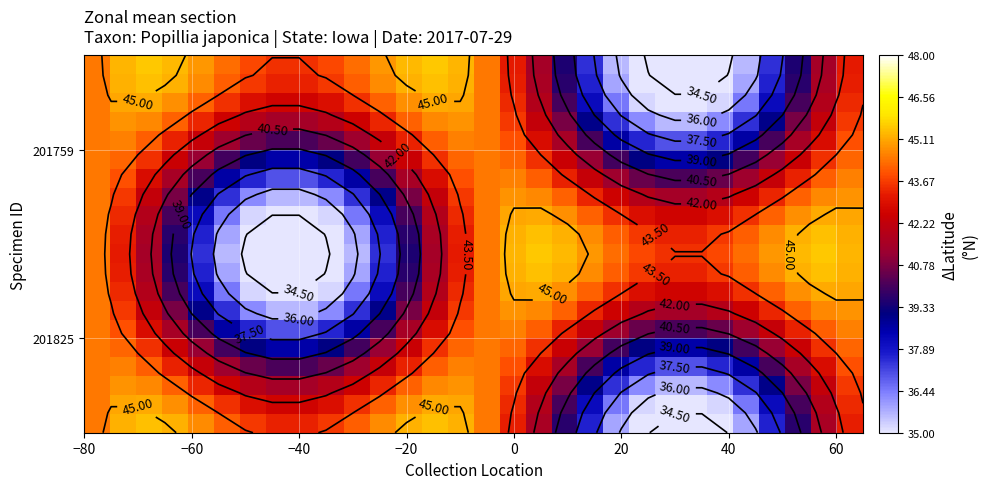

How many distinct data groups are displayed?

20